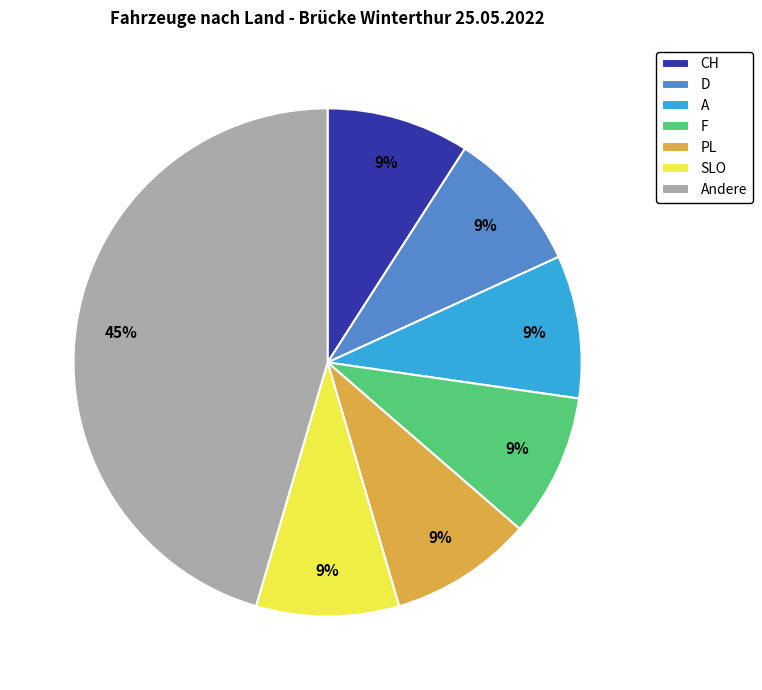

To the nearest percent, what portion does Andere represent?

45%